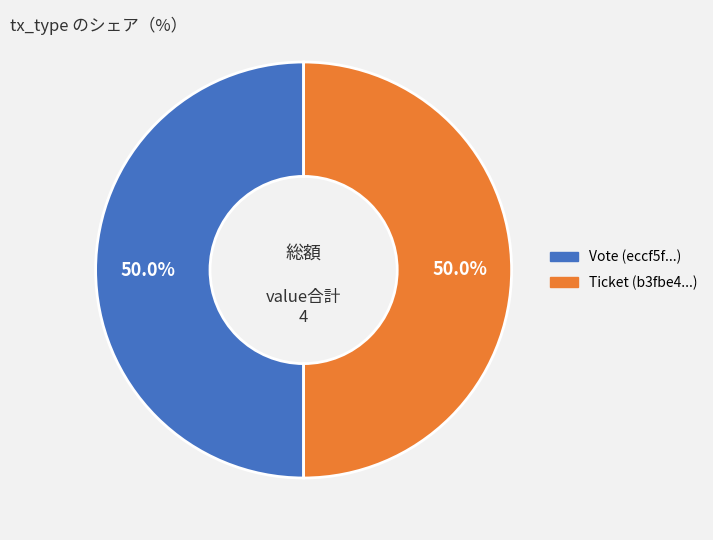

Combined, what portion of the pie is Vote and Ticket?

100.0%